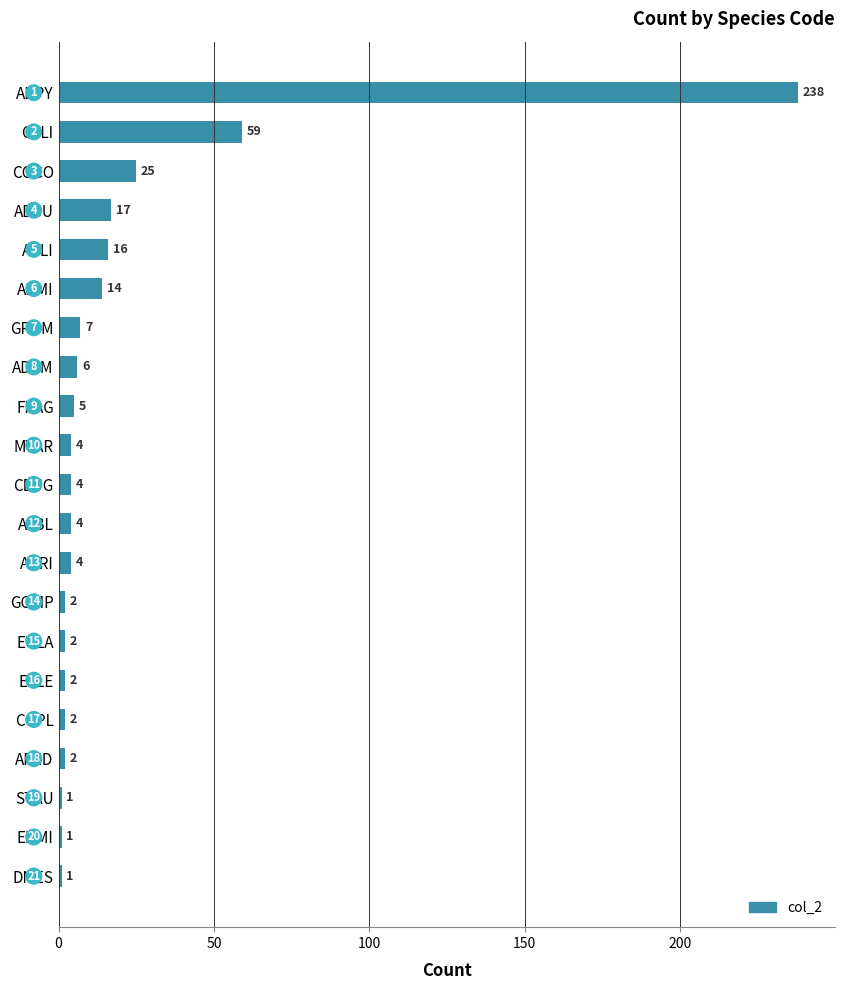

Count the number of categories in the chart.

21